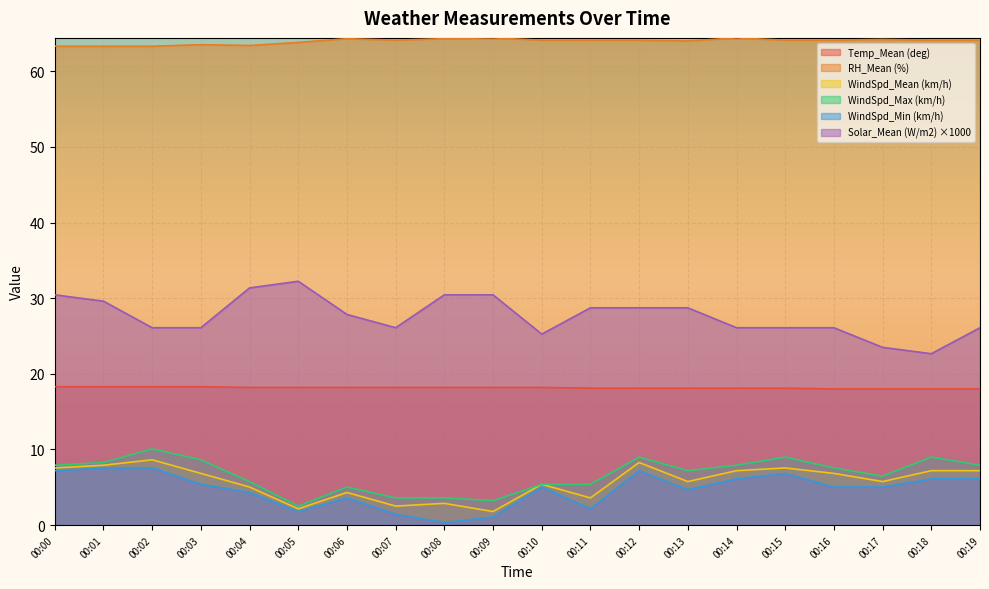

What are all the series names shown in the legend?

Temp_Mean (deg), RH_Mean (%), WindSpd_Mean (km/h), WindSpd_Max (km/h), WindSpd_Min (km/h), Solar_Mean (W/m2) ×1000